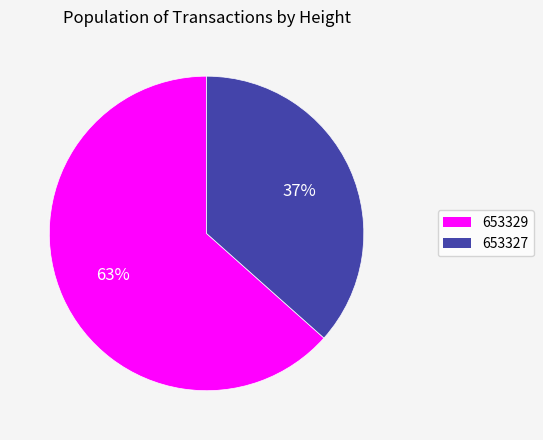

Which slice is the largest?

653329